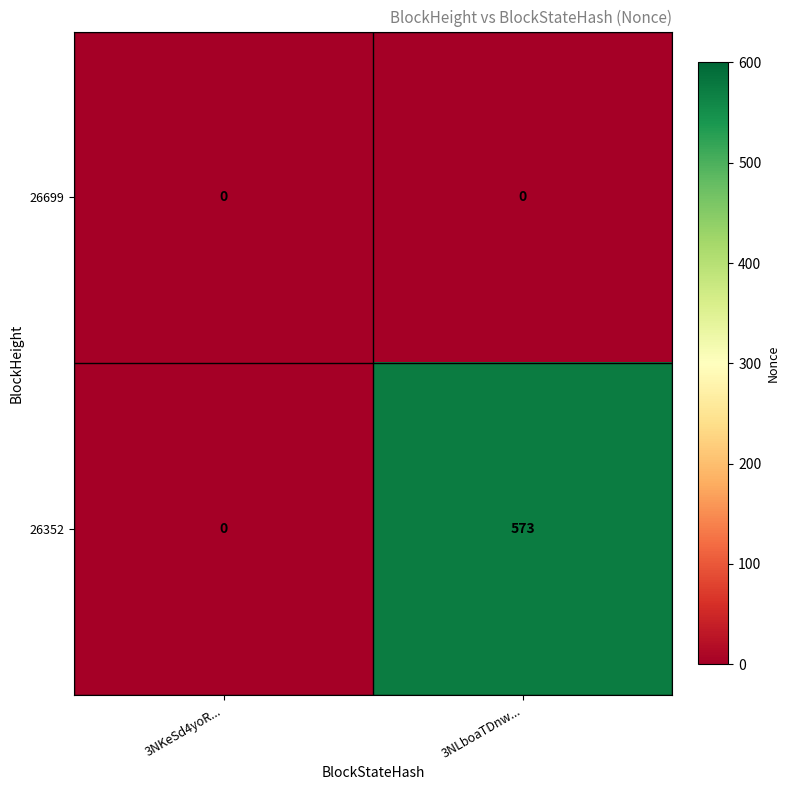

List the series in order of their overall mean, highest first.

26352, 26699